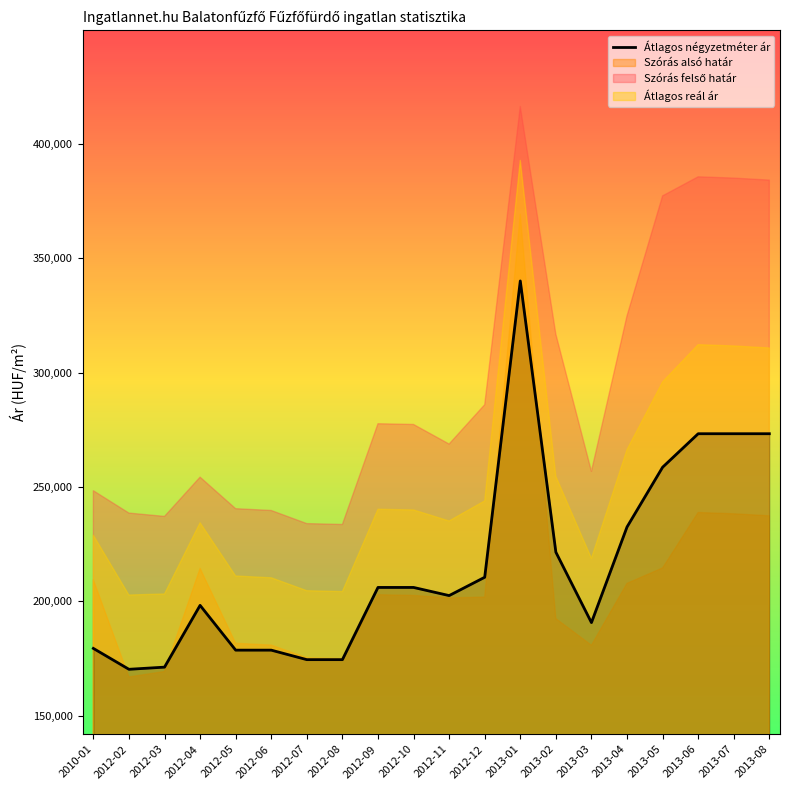

Count the number of categories in the chart.

20